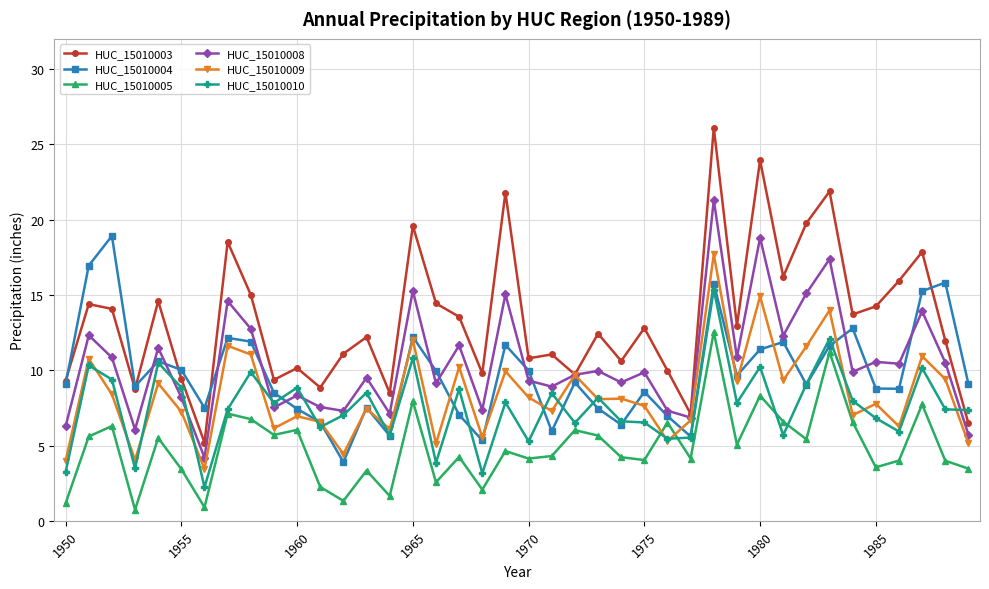

Is this an area chart (filled region under the line)?

No